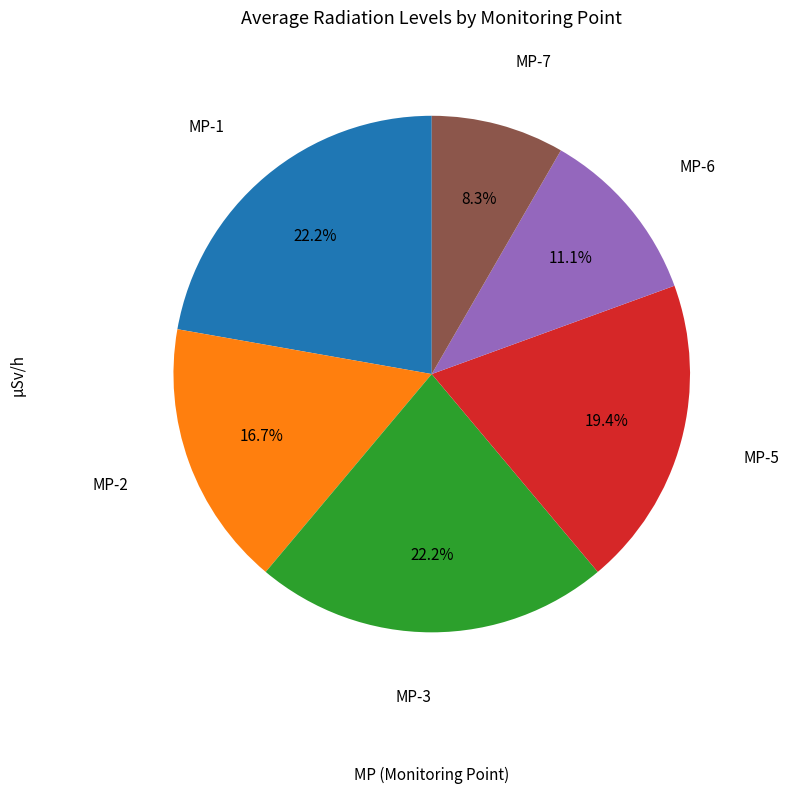

Is there a majority slice in this chart?

No